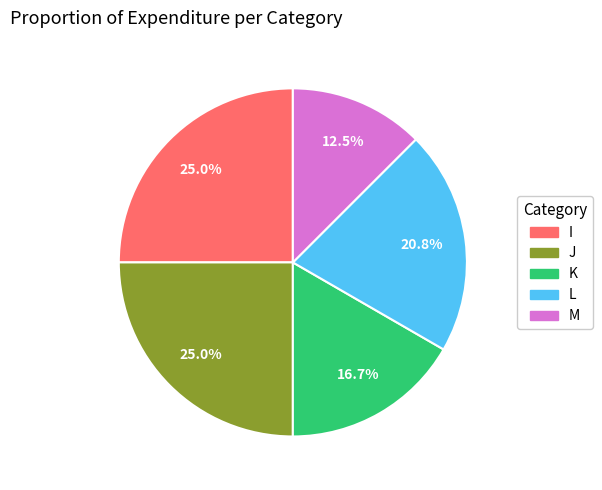

Which slice is the smallest?

M